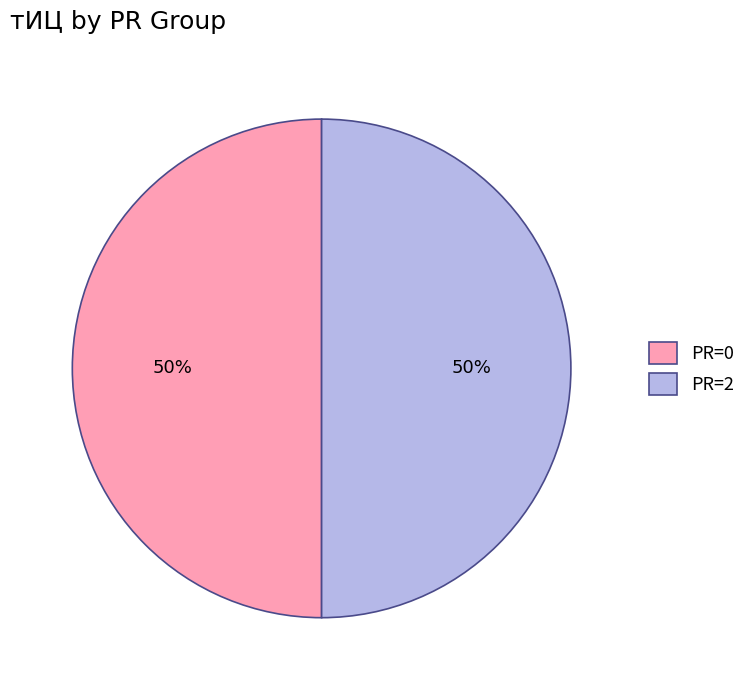

Approximately how many times larger is the value at PR=2 compared to PR=0?

1.0